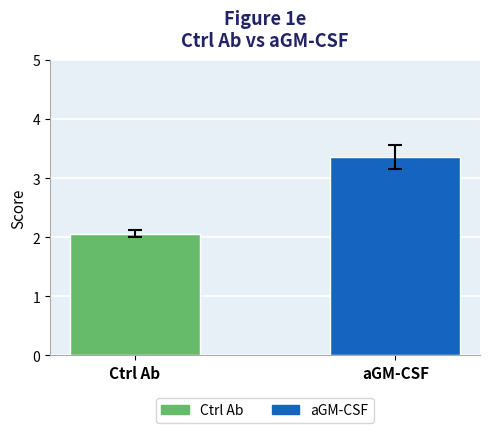

Reading left to right, extract all data points from this chart.

Ctrl Ab=2.1	aGM-CSF=3.4